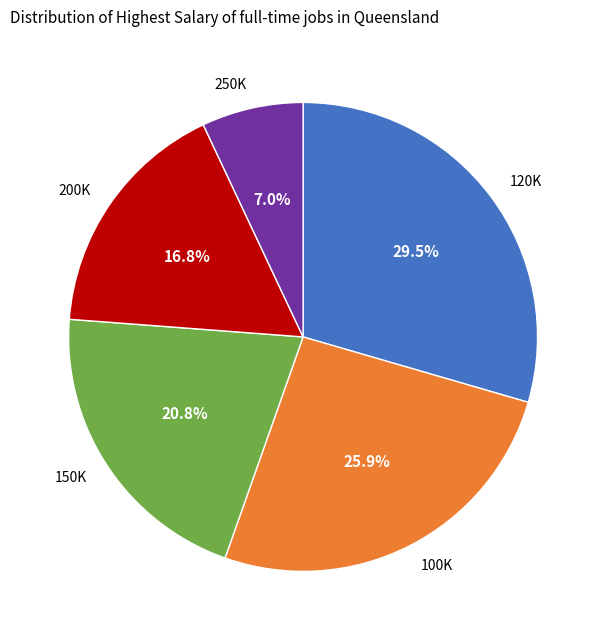

What is the smallest slice in the pie chart?

250K